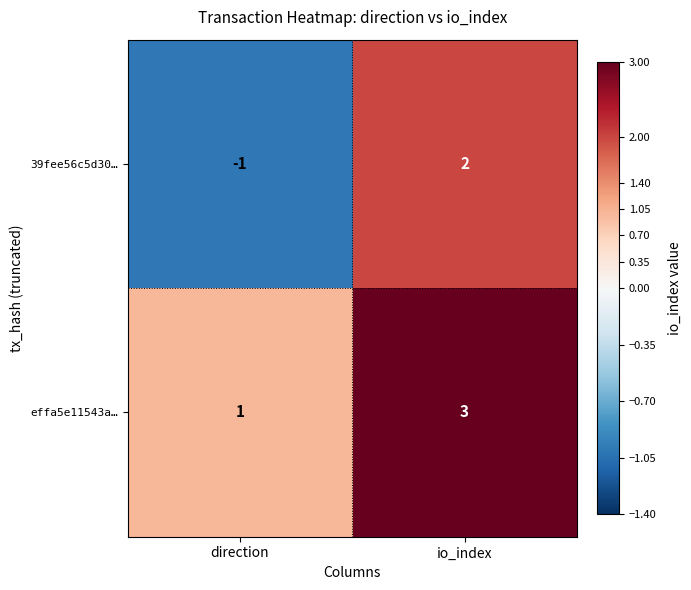

Is it true that 39fee56c5d30… equals 1 at io_index?

False